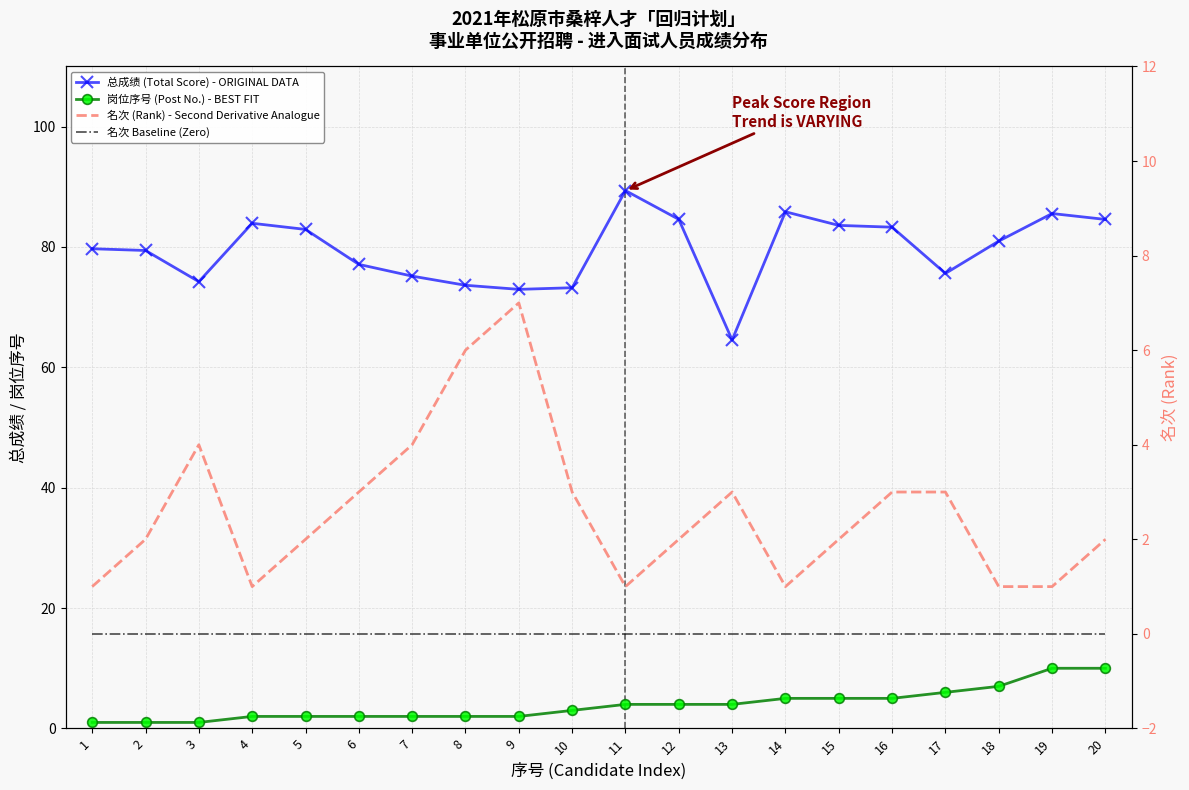

How many lines are shown in the chart?

4